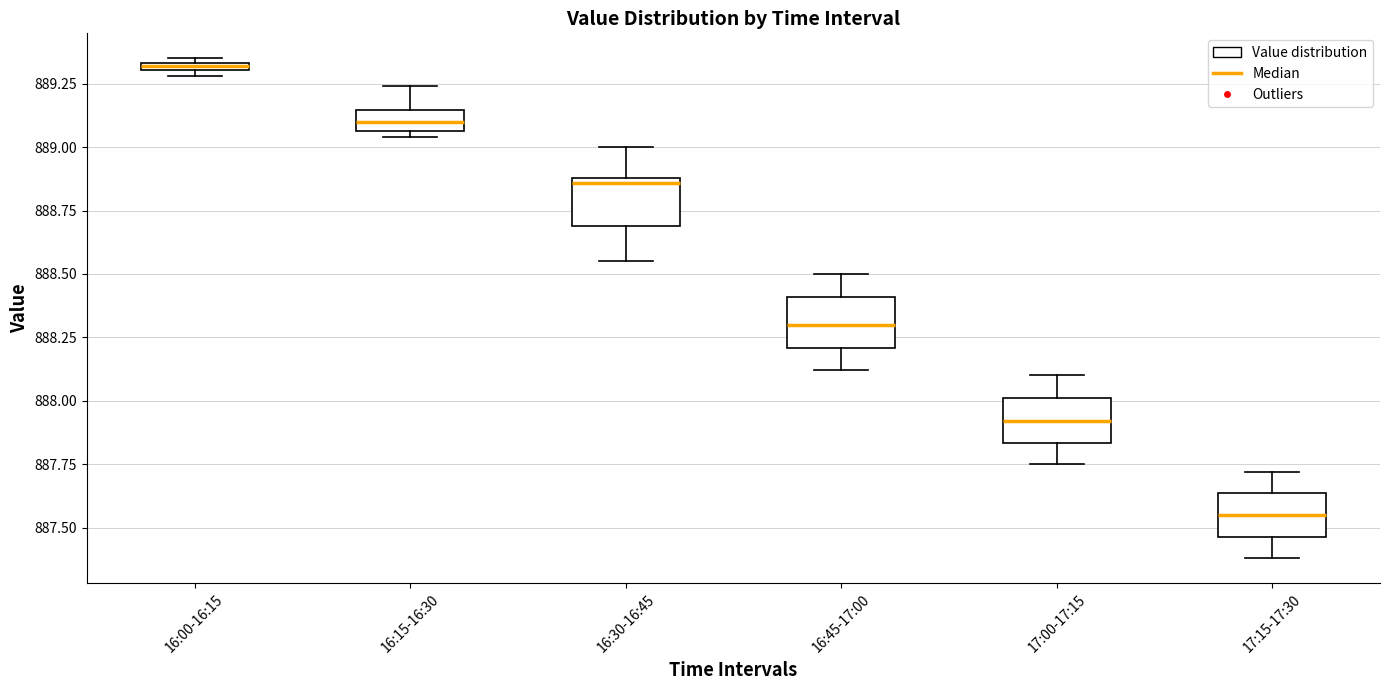

Which box has the highest median line?

16:00-16:15